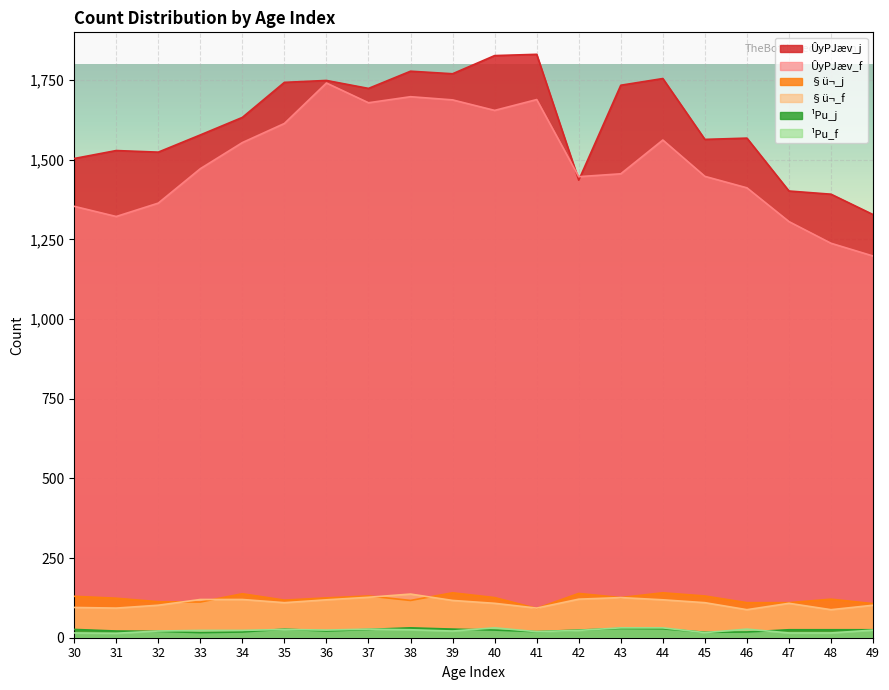

What is the difference between the maximum and minimum values in the §ü¬_f series?

49